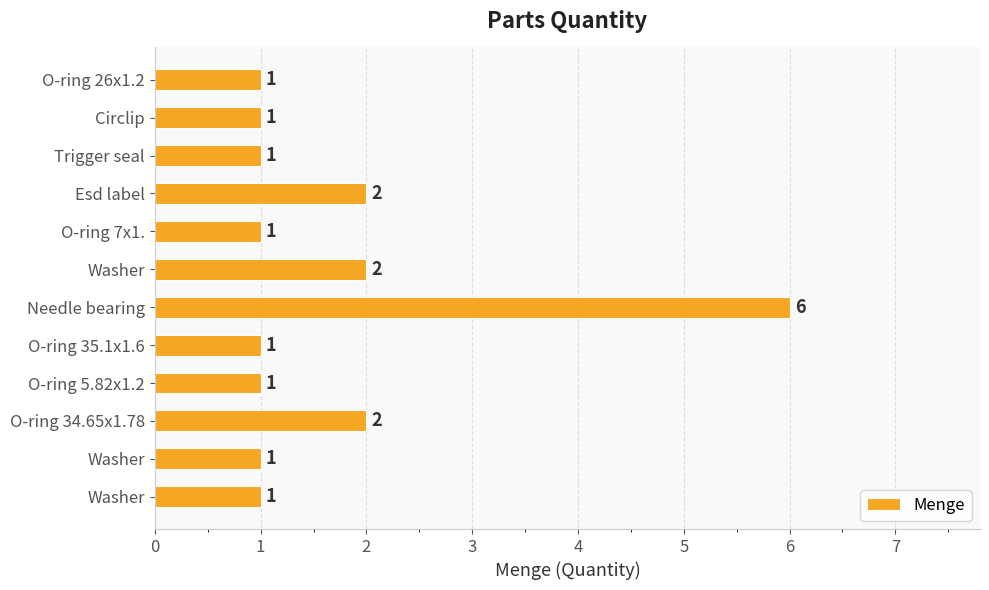

How many bars are there in total?

12